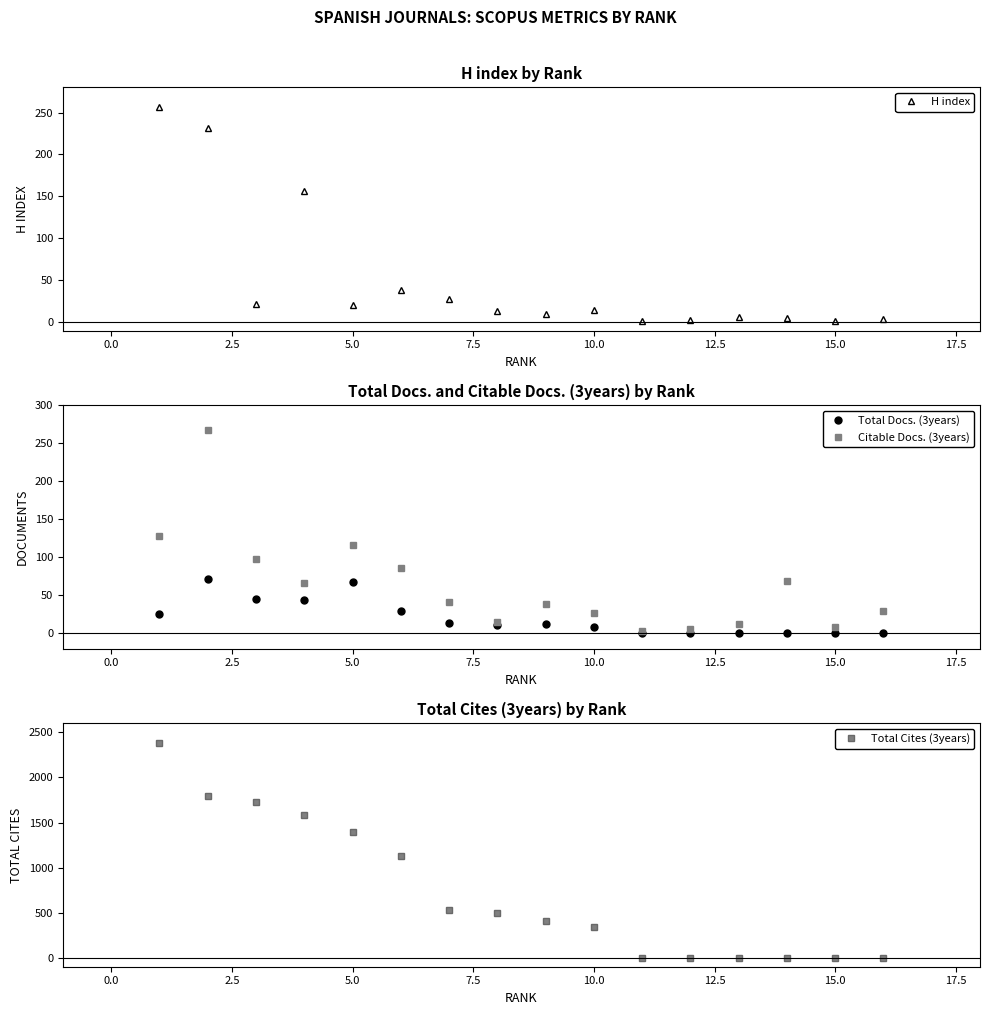

What position from the right is 10.0?

7